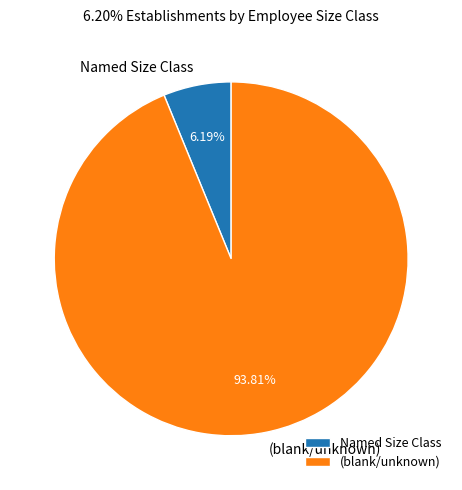

To the nearest percent, what is the average slice percentage?

50%